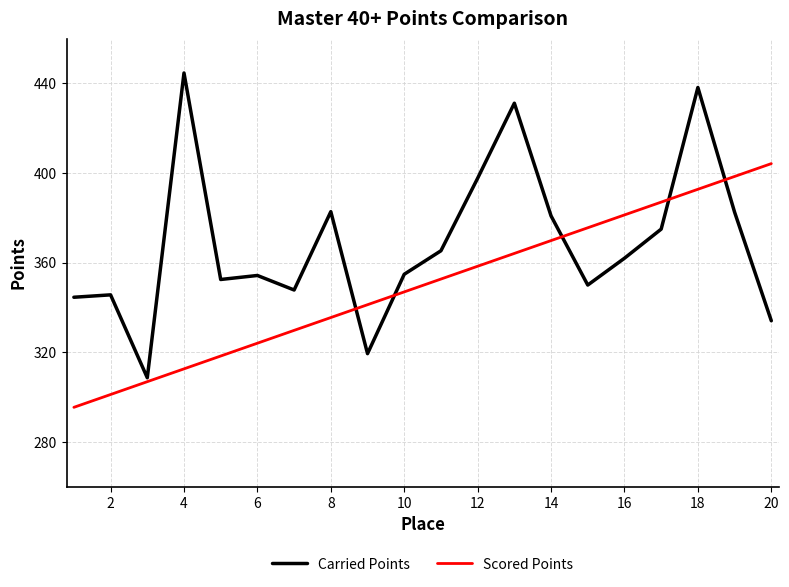

In Carried Points, how many points are lower than both neighbors (excluding endpoints)?

5